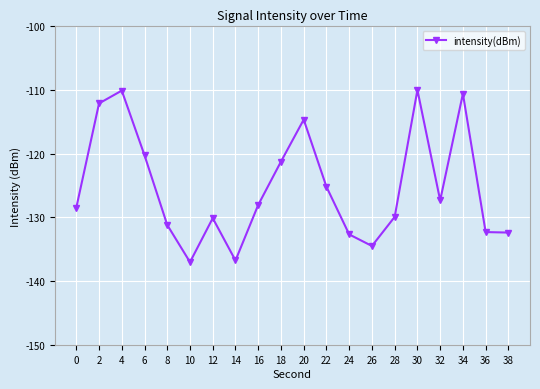

What is the greatest value displayed?

-110.0